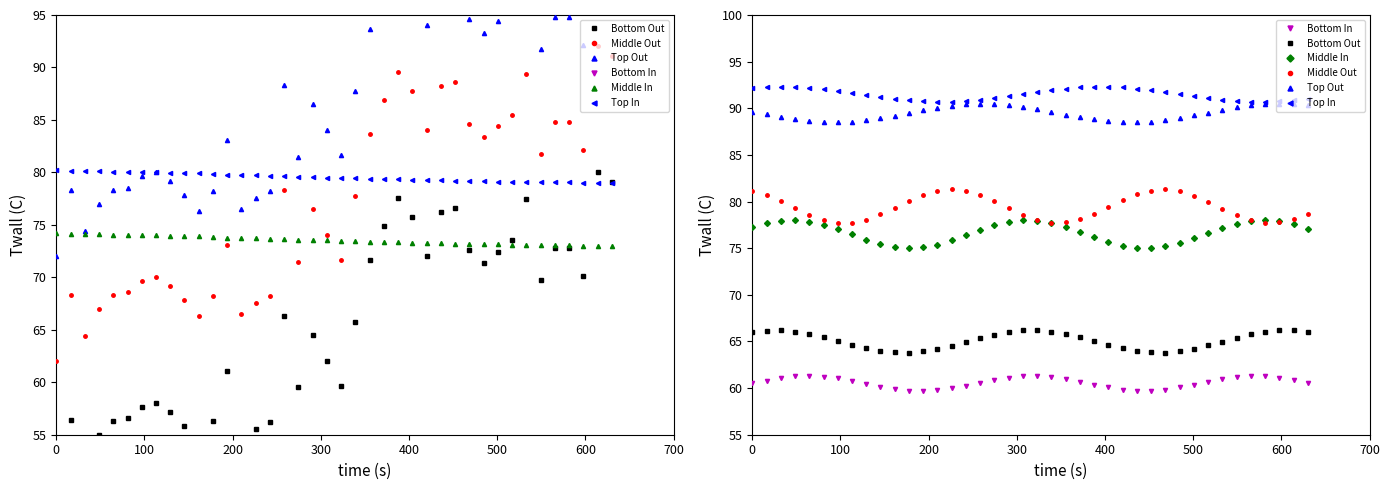

Reading left to right, extract all data points from this chart.

Bottom Out: 66.0	66.2	66.2	66.1	65.8	65.5	65.0	64.6	64.3	64.0	63.8	63.8	63.9	64.2	64.6	65.0	65.4	65.7	66.0	66.2	66.2	66.1	65.8	65.4	65.0	64.6	64.2	64.0	63.8	63.8	63.9	64.2	64.6	65.0	65.4	65.8	66.0	66.2	66.2	66.0
Middle Out: 81.1	80.7	80.0	79.3	78.6	78.0	77.7	77.7	78.1	78.6	79.4	80.1	80.7	81.2	81.3	81.1	80.7	80.0	79.3	78.6	78.0	77.7	77.8	78.1	78.7	79.4	80.1	80.8	81.2	81.3	81.1	80.6	80.0	79.2	78.5	78.0	77.7	77.8	78.1	78.7
Top Out: 89.6	89.3	89.1	88.8	88.6	88.5	88.5	88.6	88.7	88.9	89.2	89.5	89.8	90.1	90.3	90.4	90.5	90.5	90.4	90.2	89.9	89.6	89.3	89.0	88.8	88.6	88.5	88.5	88.6	88.7	89.0	89.2	89.5	89.8	90.1	90.3	90.4	90.5	90.5	90.3
Bottom In: 60.5	60.8	61.1	61.2	61.3	61.2	61.0	60.8	60.5	60.1	59.9	59.7	59.7	59.8	60.0	60.3	60.6	60.9	61.1	61.3	61.3	61.2	61.0	60.7	60.4	60.1	59.8	59.7	59.7	59.8	60.1	60.4	60.7	61.0	61.2	61.3	61.3	61.1	60.9	60.6
Middle In: 77.2	77.7	77.9	78.0	77.9	77.5	77.0	76.5	75.9	75.4	75.1	75.0	75.1	75.4	75.8	76.4	76.9	77.4	77.8	78.0	78.0	77.7	77.3	76.8	76.2	75.7	75.3	75.0	75.0	75.2	75.6	76.1	76.6	77.2	77.6	77.9	78.0	77.9	77.5	77.1
Top In: 92.2	92.3	92.3	92.3	92.2	92.0	91.9	91.6	91.4	91.2	91.0	90.9	90.7	90.7	90.7	90.8	90.9	91.1	91.3	91.5	91.7	91.9	92.1	92.2	92.3	92.3	92.2	92.1	91.9	91.7	91.5	91.3	91.1	90.9	90.8	90.7	90.7	90.8	90.9	91.0